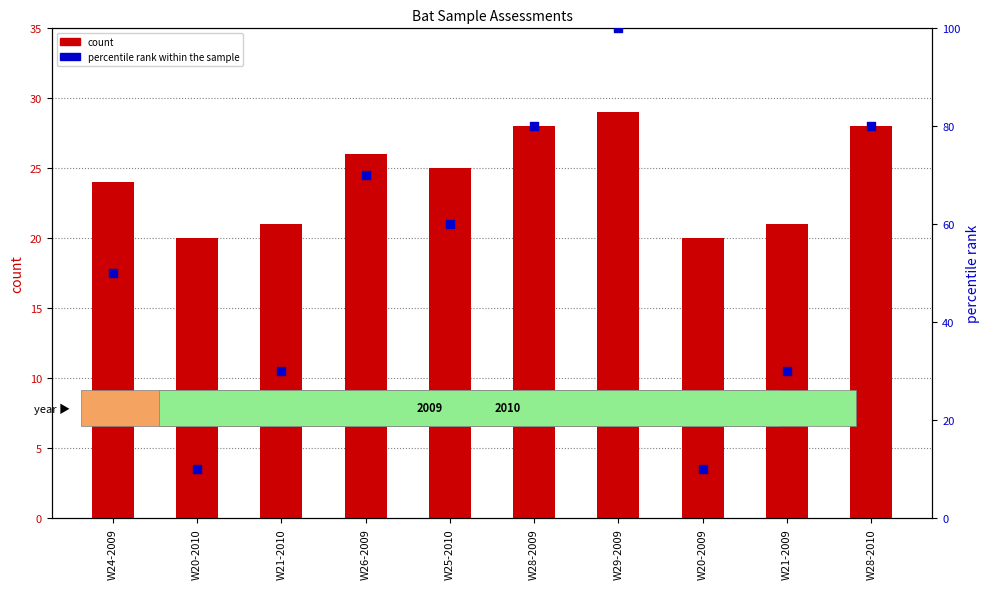

Is the value of percentile rank within the sample at W28-2010 greater than the value of count at W29-2009?

Yes